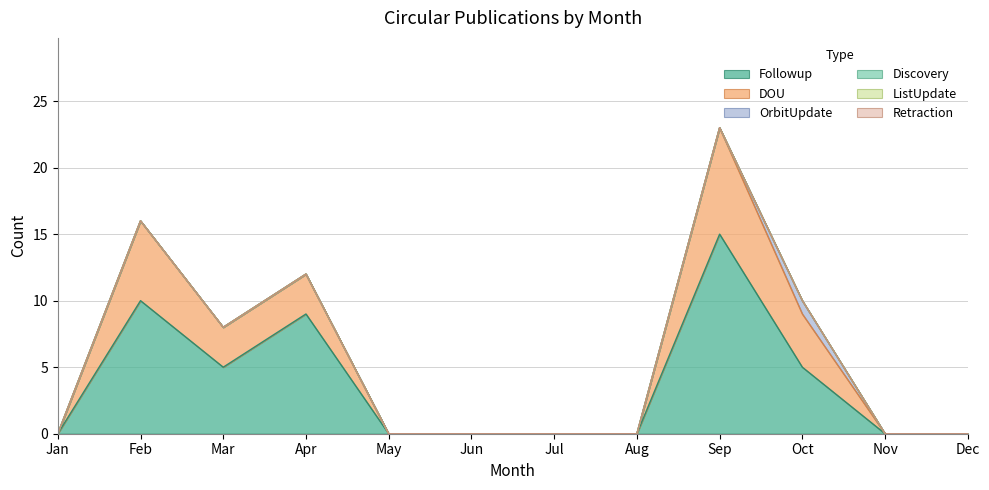

True or false: Retraction and Followup cross at least once.

False